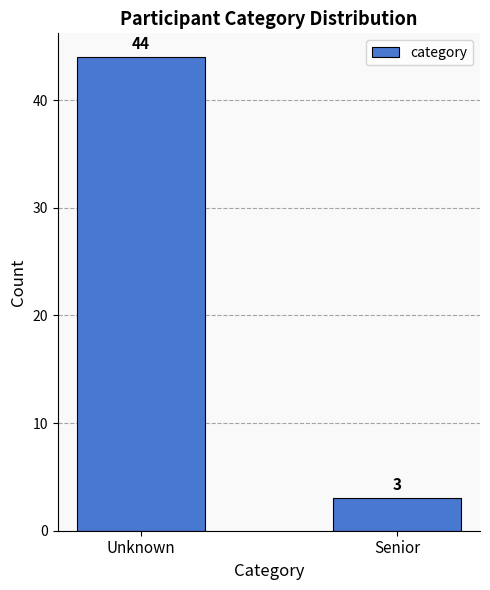

Reading left to right, transcribe all the data shown in this chart.

Unknown=44	Senior=3